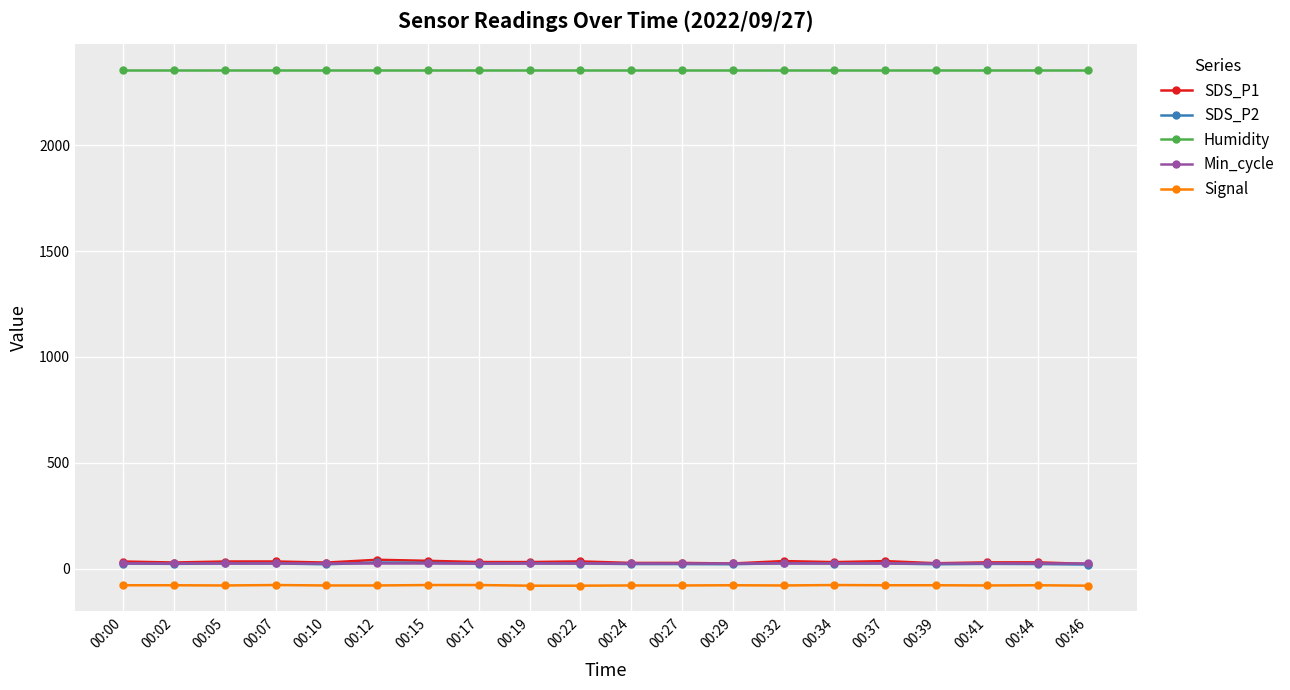

True or false: Signal and SDS_P1 cross at least once.

False